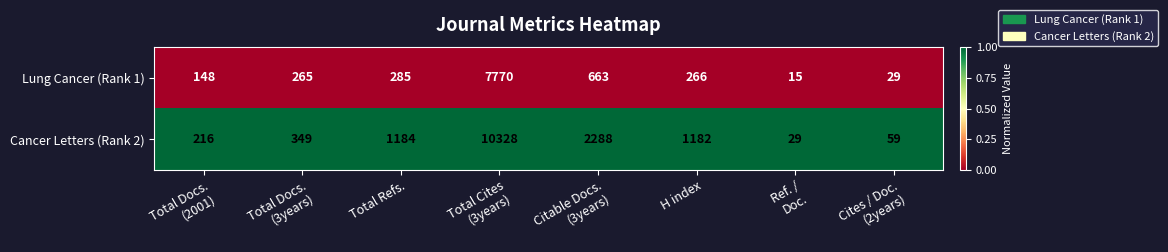

Which label corresponds to the largest value in the chart?

Total Cites
(3years)